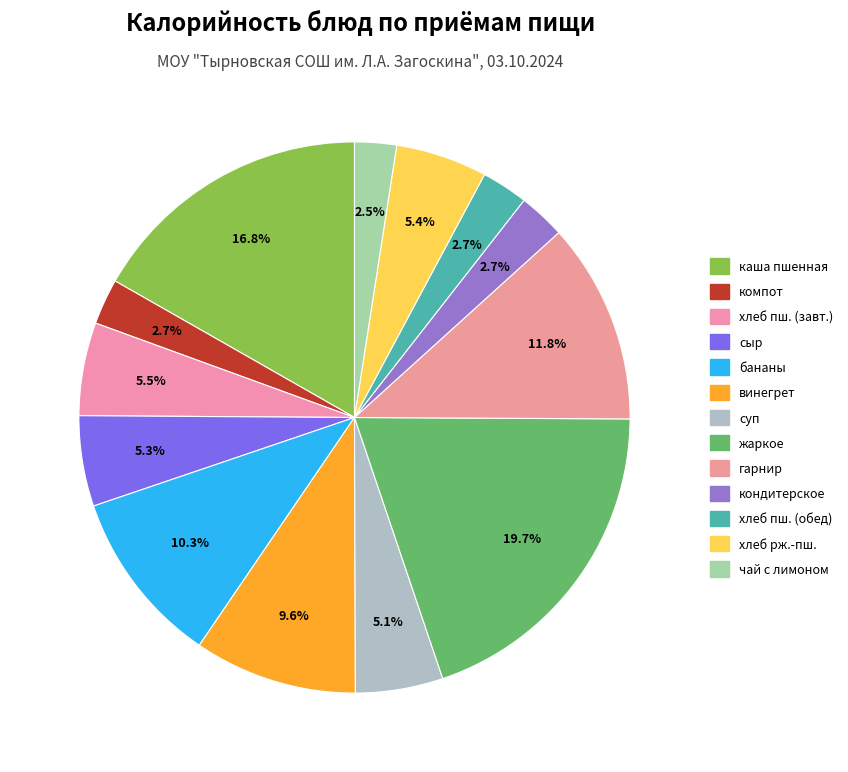

How many segments does this pie chart have?

13